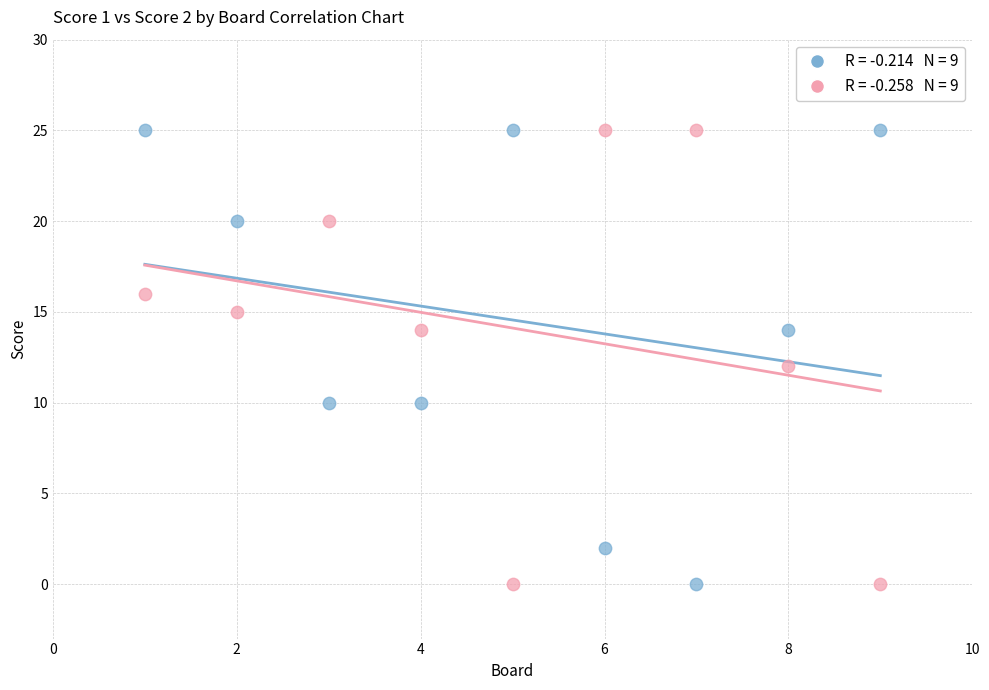

Across all data points, what is the range of Y values (max minus min)?

25